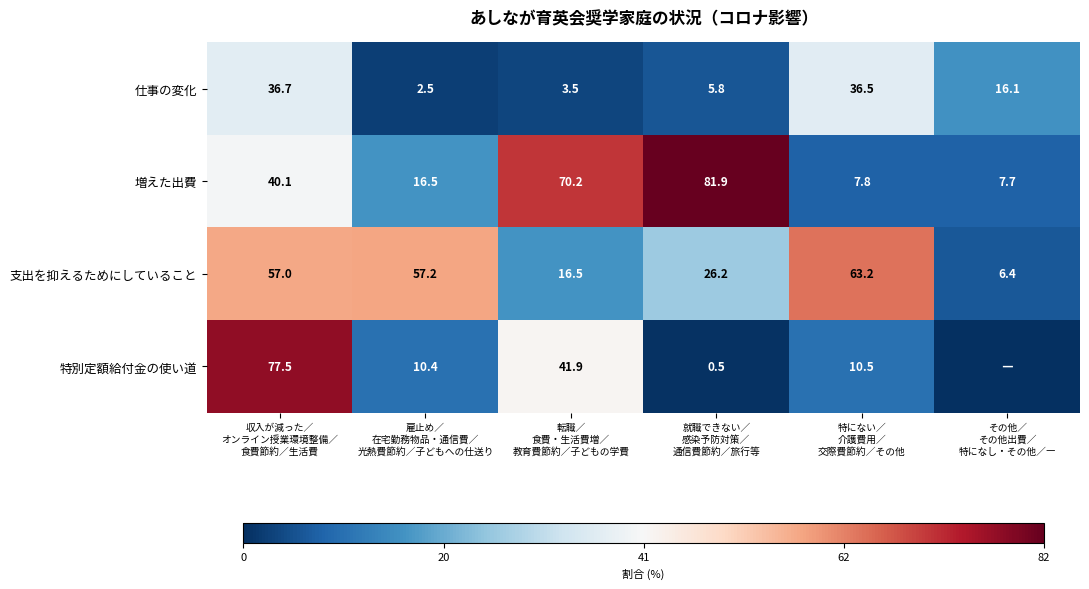

What is the sum of all 支出を抑えるためにしていること values?

226.5